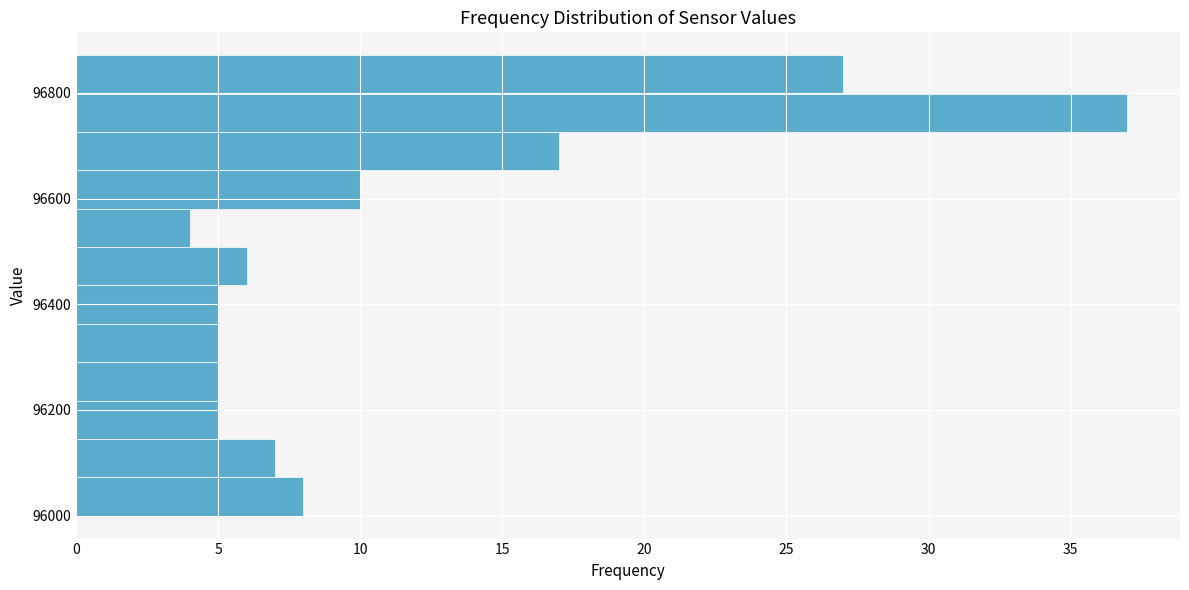

Around what value on the y-axis is the longest bar? Give the approximate position of its centre, as read against the axis.

96760